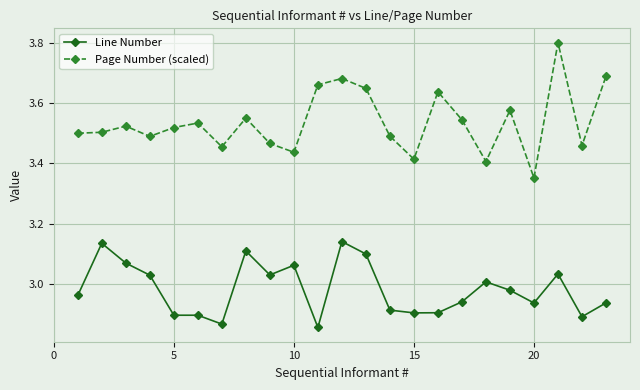

List the series in order of their peak value, highest first.

Page Number (scaled), Line Number